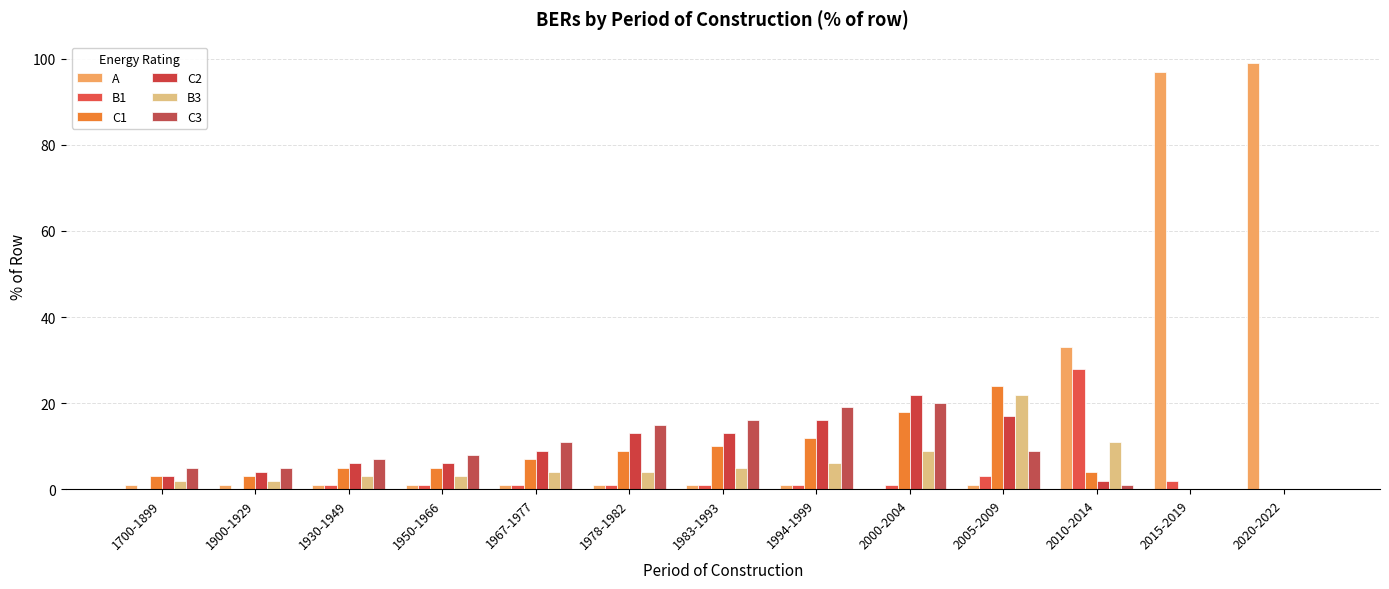

Does the chart contain stacked bars?

No